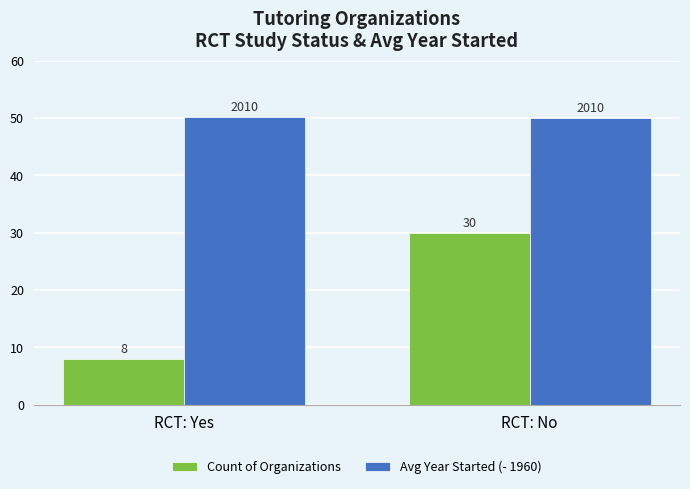

The Count of Organizations series shows 30.0 at RCT: No. True or false?

True